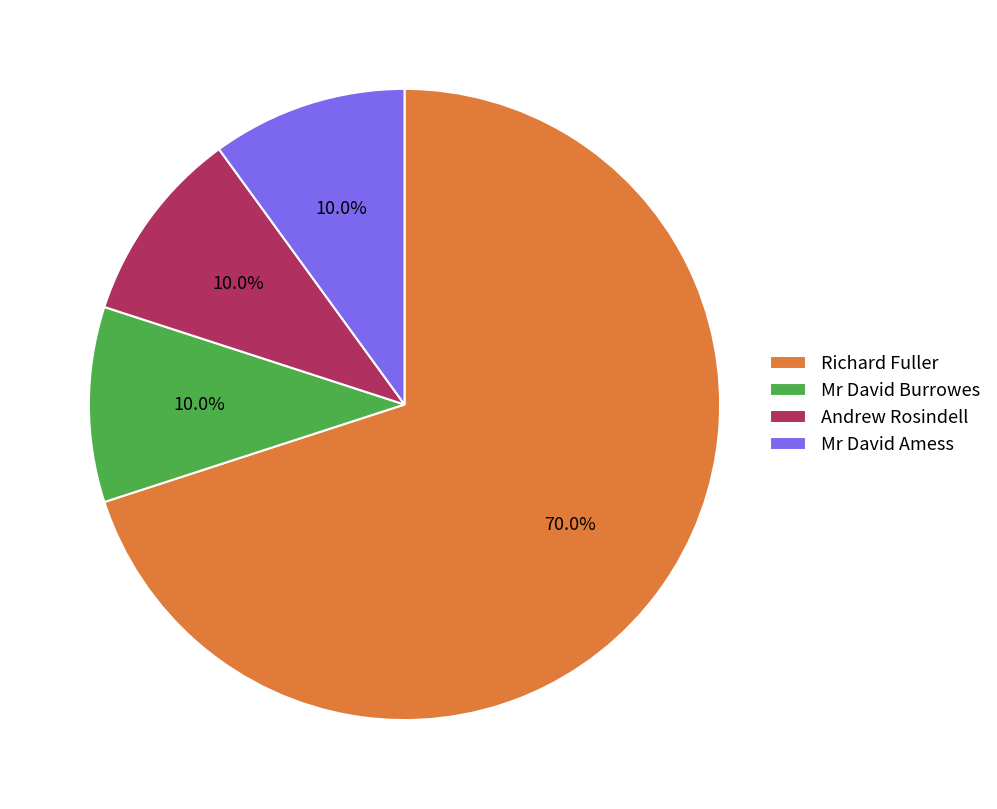

What percentage is the Richard Fuller slice, to the nearest percent?

70%